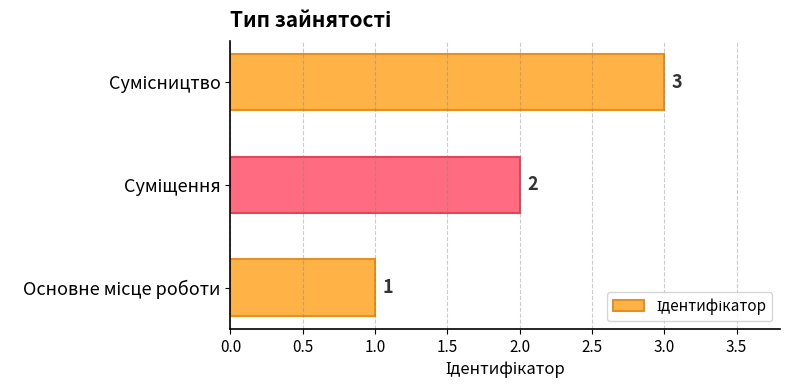

How many values are between 1 and 3?

3